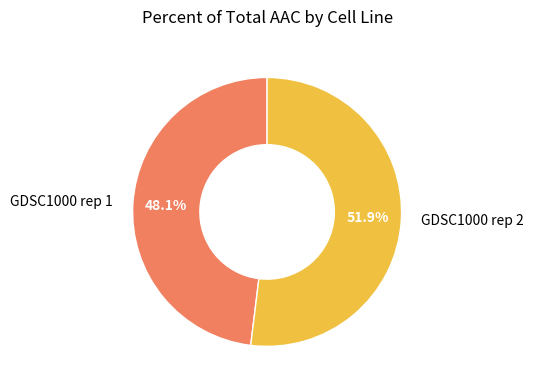

To the nearest percent, what is the difference between the GDSC1000 rep 1 and GDSC1000 rep 2 slice percentages?

4%